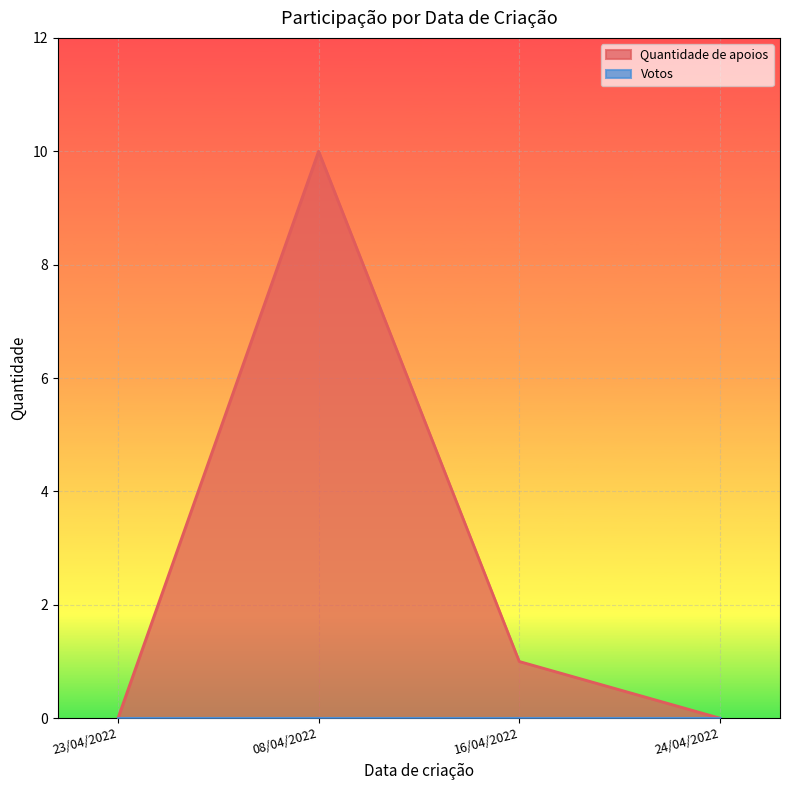

Reading left to right, what are all the values shown in this chart?

0	10	1	0